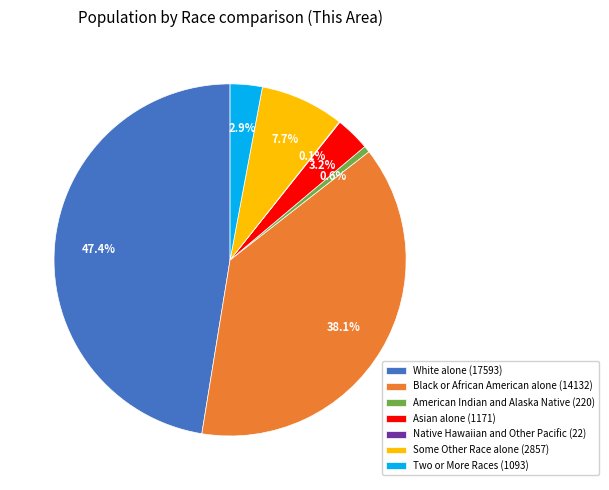

Is there any slice that represents more than half of the pie?

No